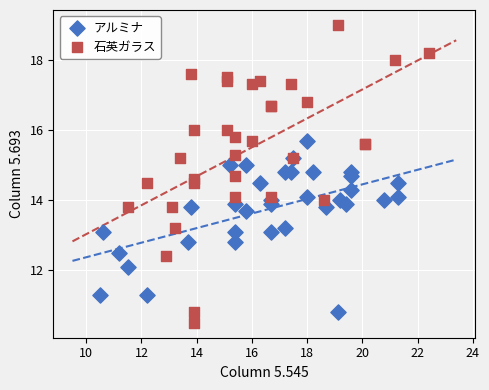

Which series contains the highest Y value?

石英ガラス